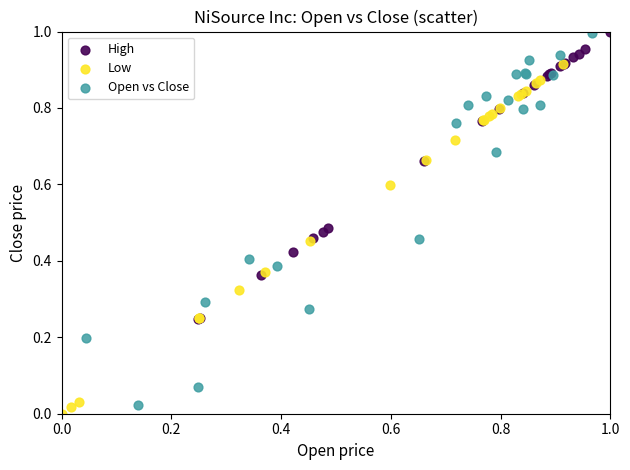

Which series has the widest spread of Y values?

Open vs Close